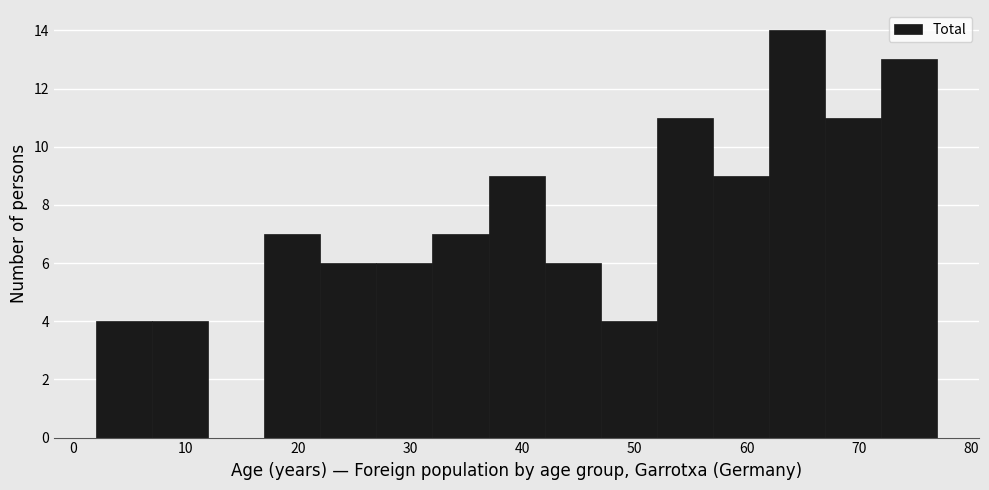

Over which range of the x-axis is the bar tallest?

62 to 67